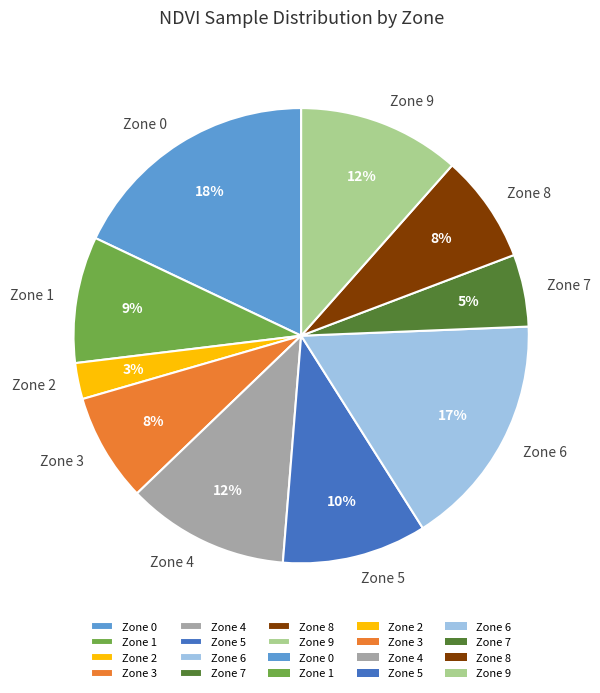

Do Zone 0 and Zone 9 together represent more than half of the pie?

No